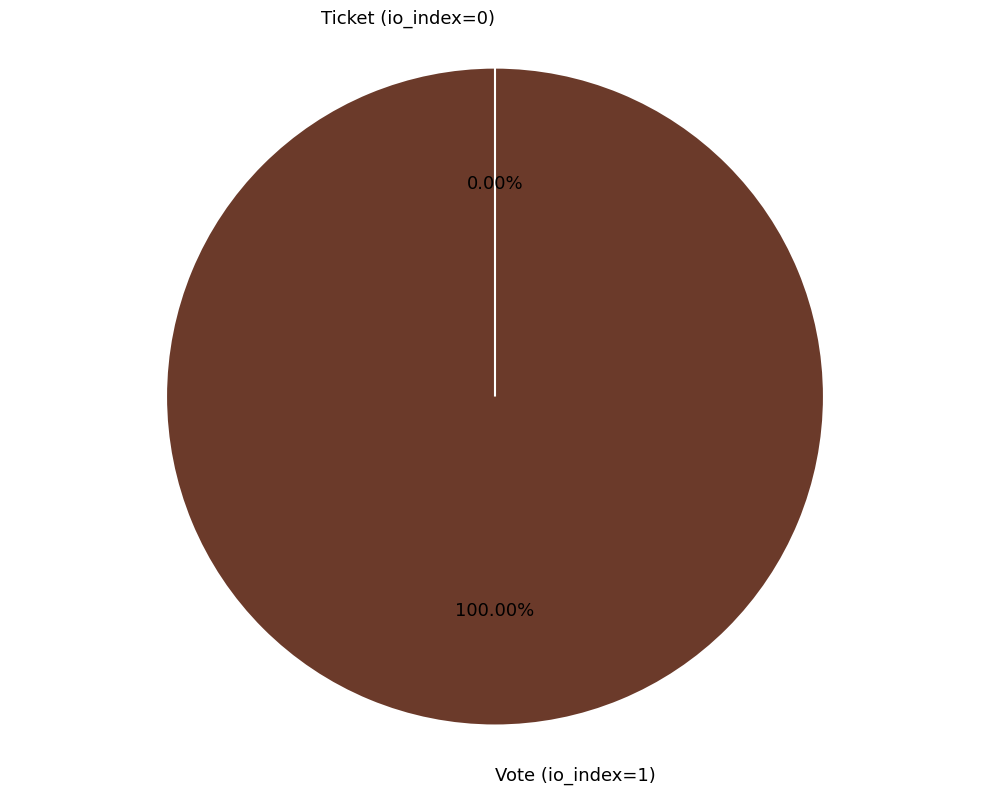

Which category accounts for the majority?

Vote (io_index=1)